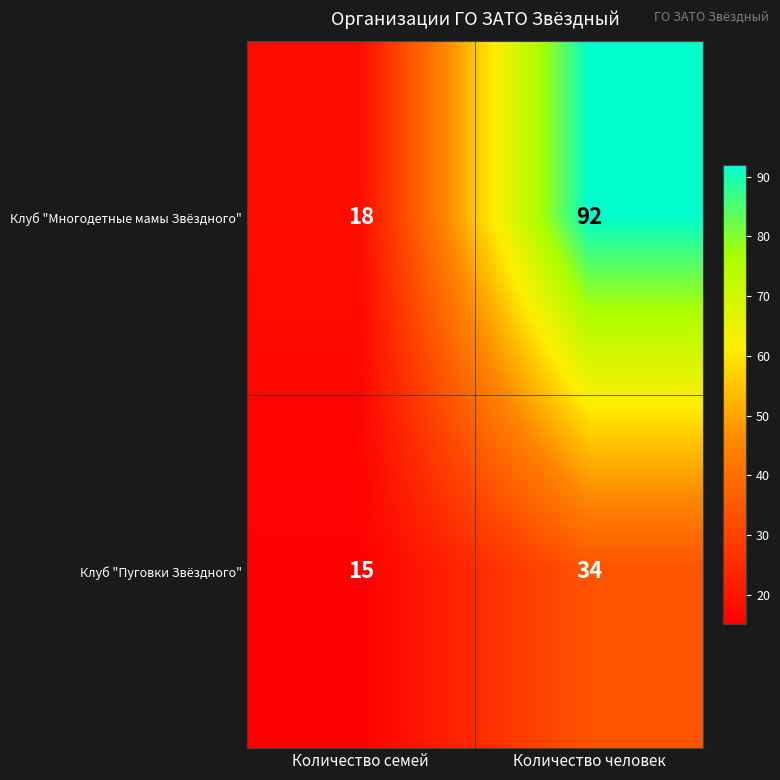

At which category is the sum across all series the highest?

Количество человек